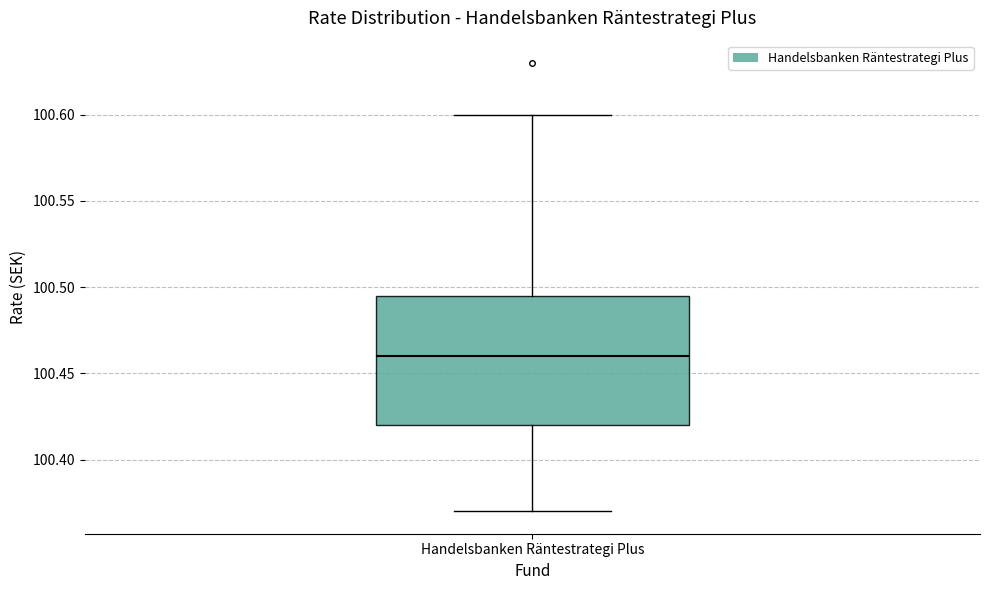

Read this box plot against the y-axis: the position of the median line, the range covered by the box, and the ends of both whiskers. The values are not printed on the chart, so give them approximately, as read against the axis.

median 100.460, box 100.420 to 100.495, whiskers 100.370 to 100.600